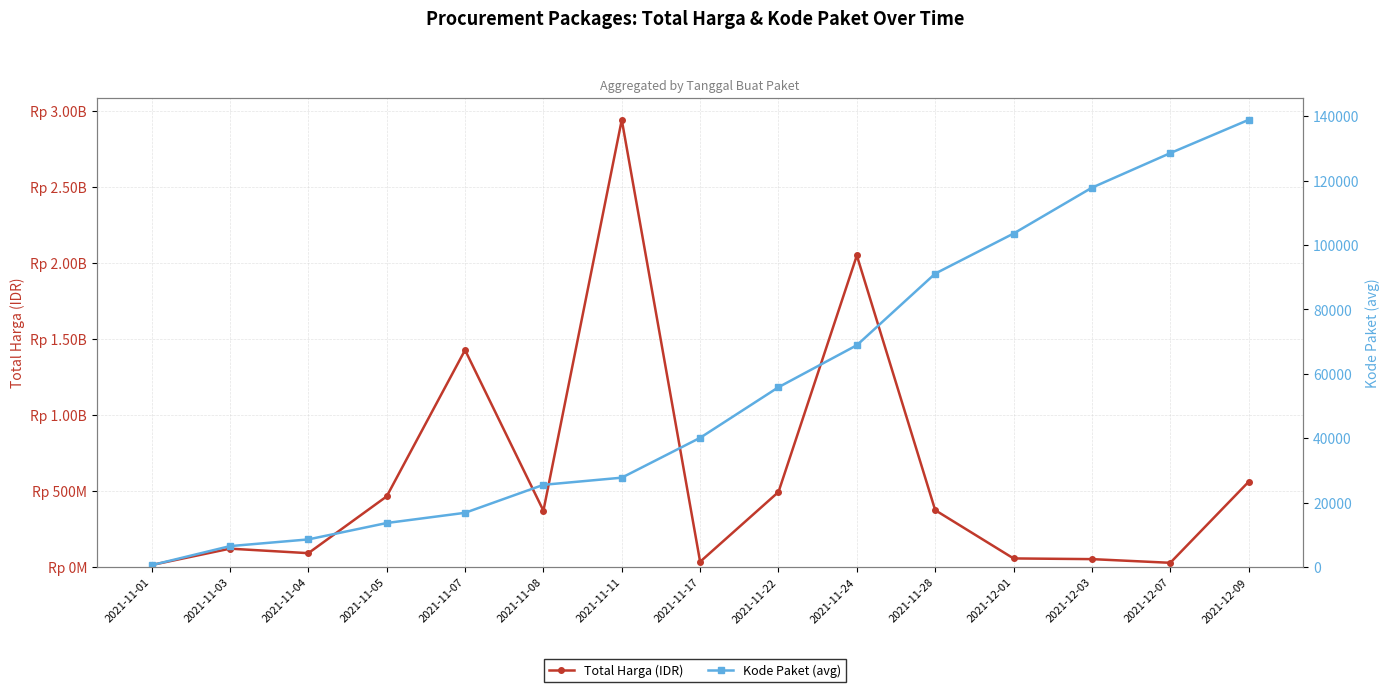

At which category is the sum across all series the highest?

2021-11-11